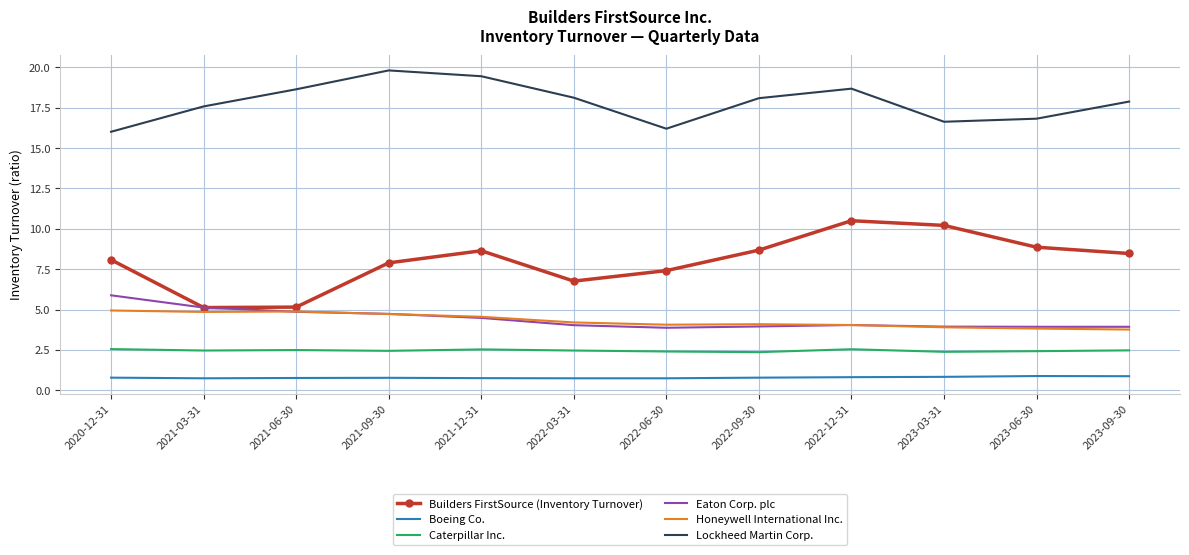

What position from the right is 2022-12-31?

4